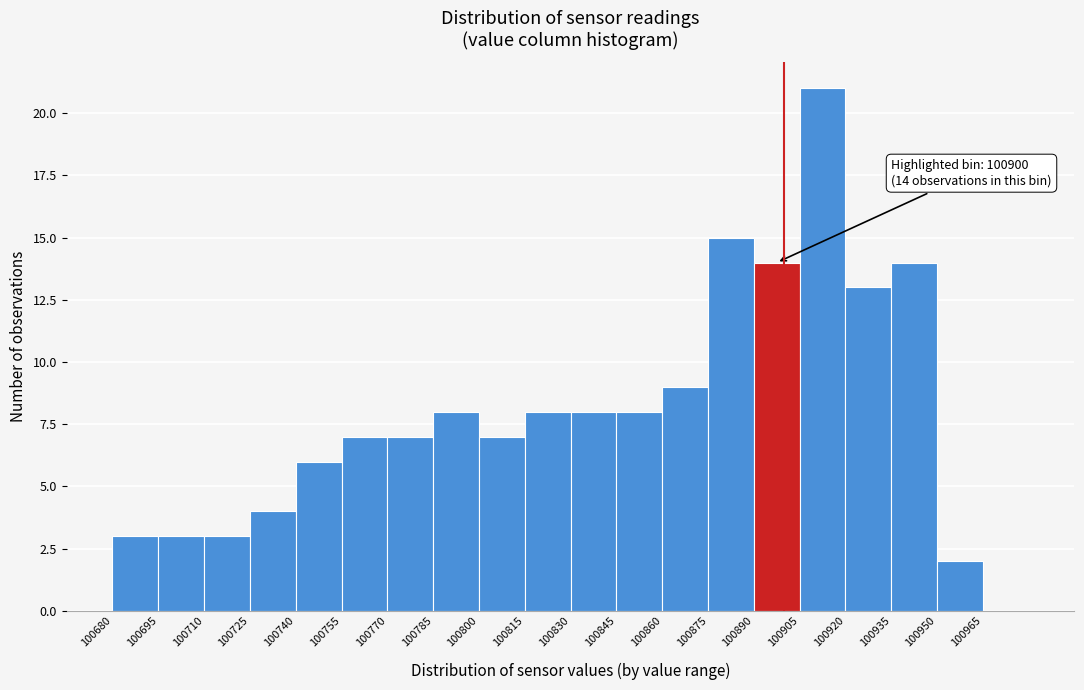

Which range on the x-axis has the tallest bar?

100905 to 100920